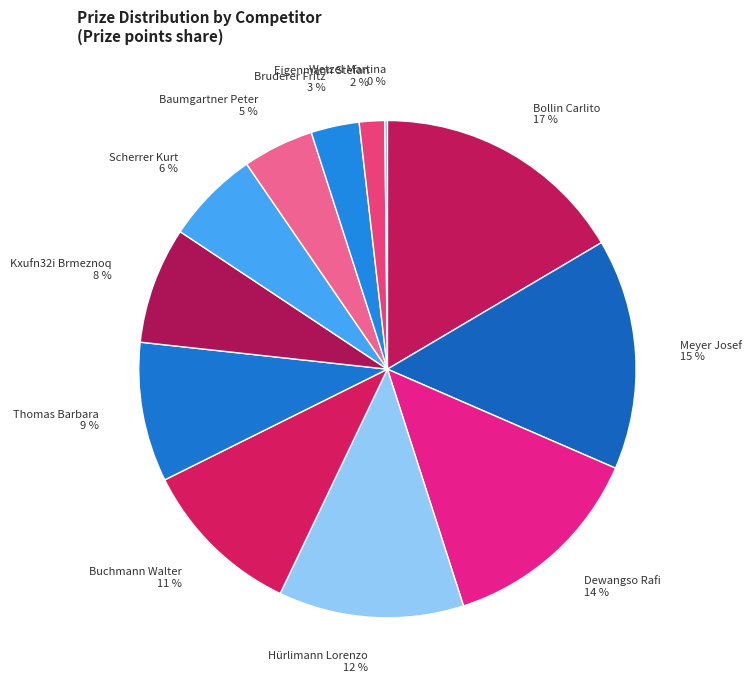

Between Buchmann Walter and Scherrer Kurt, which is larger?

Buchmann Walter